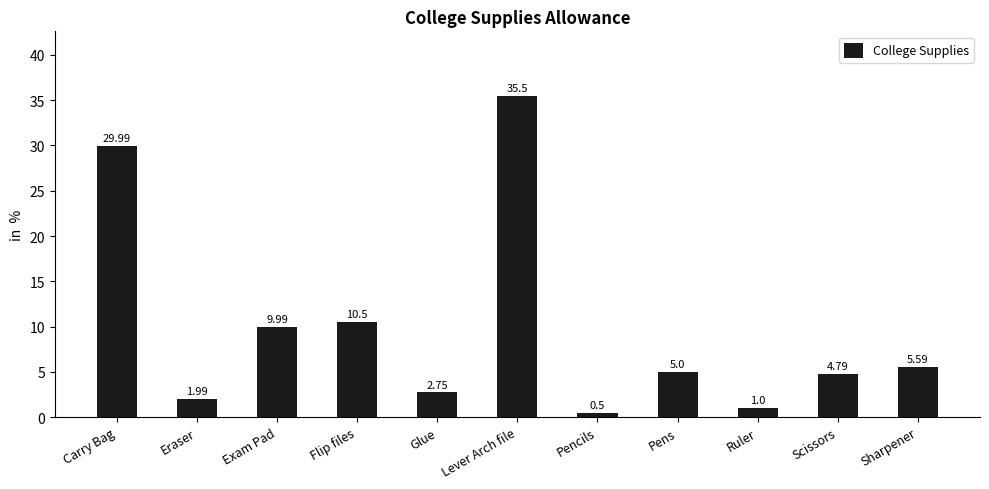

At which label is the value closest to 18?

Flip files